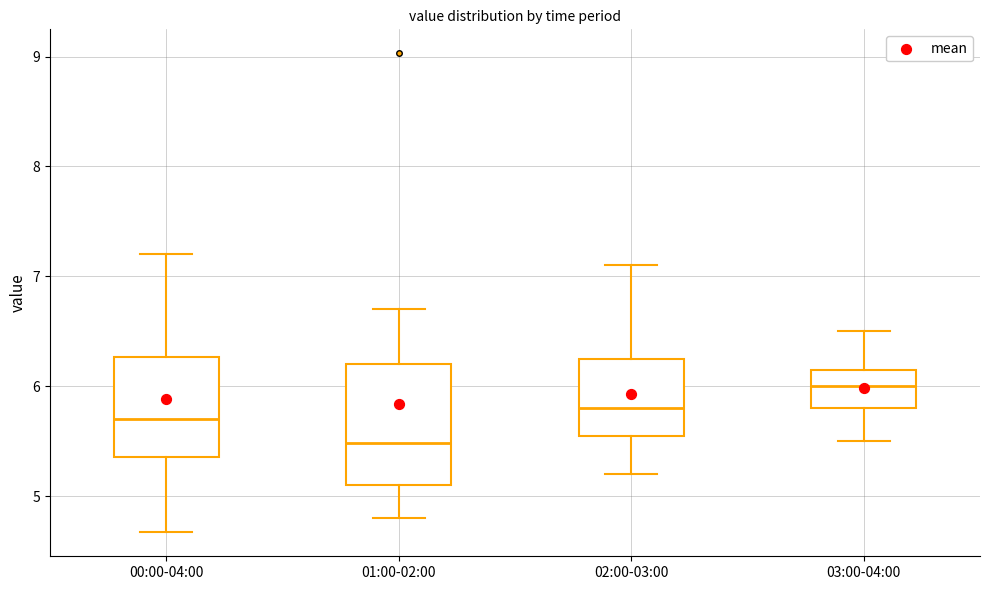

Reading left to right, transcribe this box plot: for each box, give where its median line is, the range the box spans, and where its two whiskers end, as read against the y-axis. The values are not printed on the chart, so give them approximately, as read against the axis.

00:00-04:00: median 5.7, box 5.4 to 6.3, whiskers 4.7 to 7.2
01:00-02:00: median 5.5, box 5.1 to 6.2, whiskers 4.8 to 6.7
02:00-03:00: median 5.8, box 5.6 to 6.3, whiskers 5.2 to 7.1
03:00-04:00: median 6.0, box 5.8 to 6.2, whiskers 5.5 to 6.5